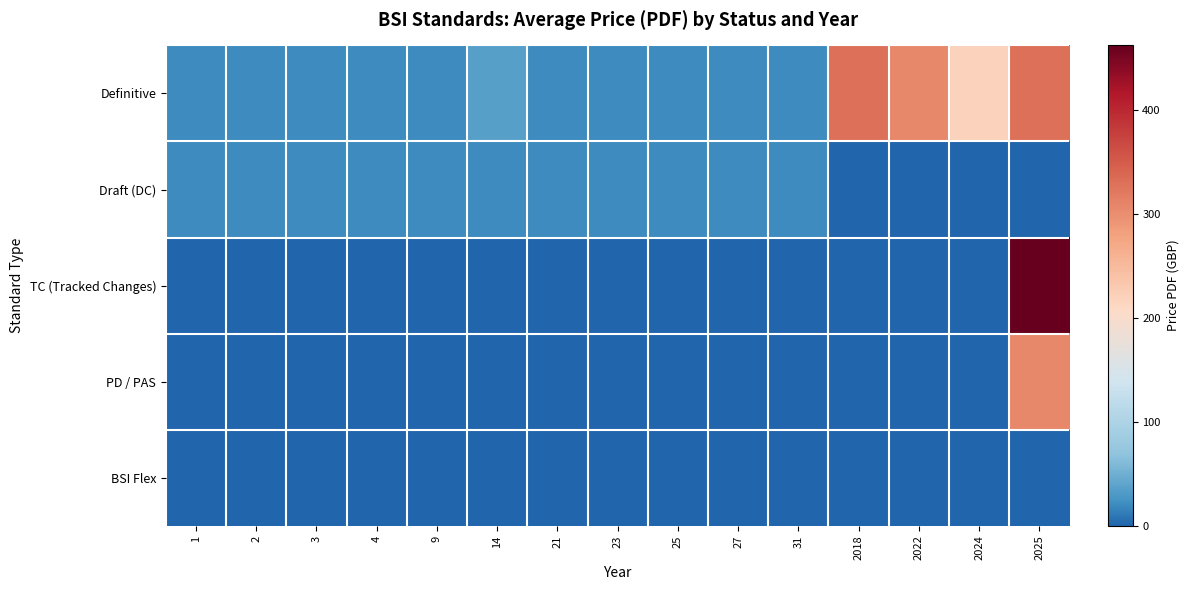

Reading left to right, what are all the values shown in this chart?

Definitive: 1=20	2=20	3=20	4=20	9=20	14=36	21=20	23=20	25=20	27=20	31=20	2018=330	2022=306	2024=220	2025=330
Draft (DC): 1=20	2=20	3=20	4=20	9=20	14=20	21=20	23=20	25=20	27=20	31=20	2018=0	2022=0	2024=0	2025=0
TC (Tracked Changes): 1=0	2=0	3=0	4=0	9=0	14=0	21=0	23=0	25=0	27=0	31=0	2018=0	2022=0	2024=0	2025=462
PD / PAS: 1=0	2=0	3=0	4=0	9=0	14=0	21=0	23=0	25=0	27=0	31=0	2018=0	2022=0	2024=0	2025=306
BSI Flex: 1=0	2=0	3=0	4=0	9=0	14=0	21=0	23=0	25=0	27=0	31=0	2018=0	2022=0	2024=0	2025=0